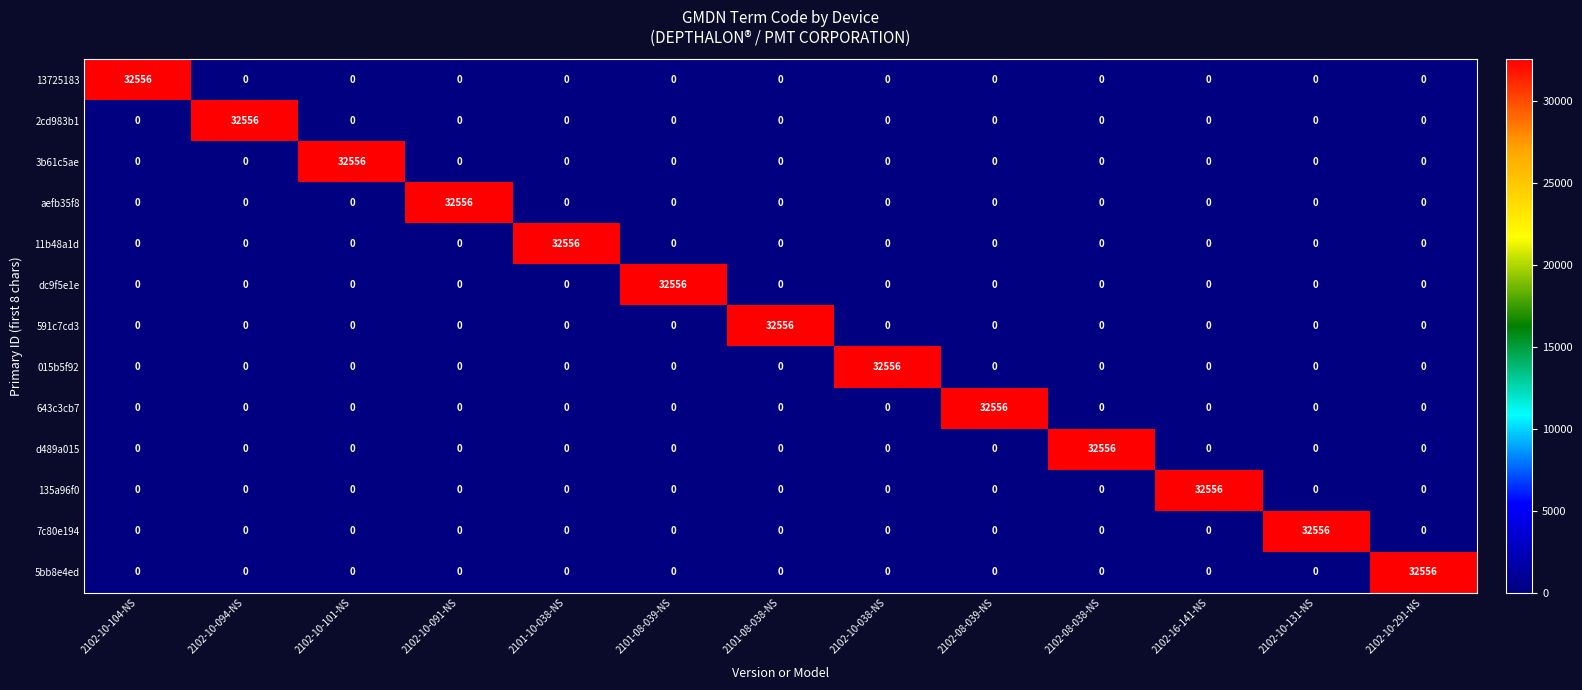

What is the maximum value for 2cd983b1?

32556